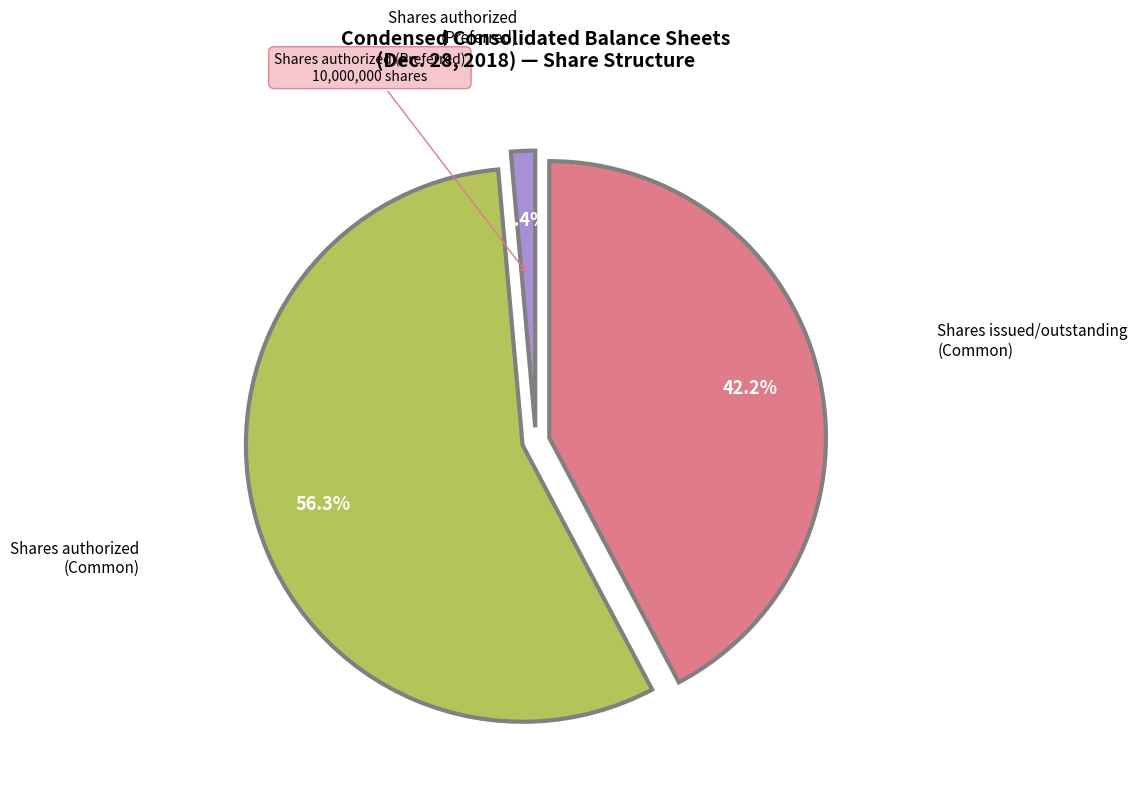

Is there a majority slice in this chart?

Yes